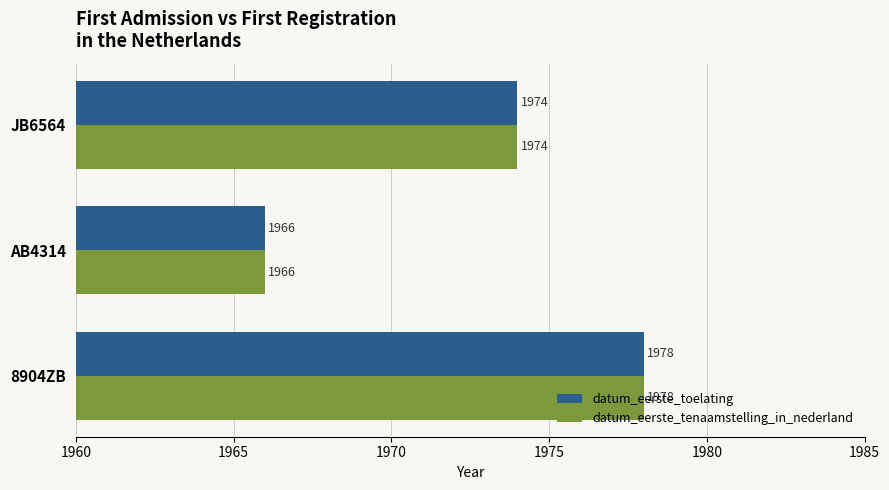

What are all the series names shown in the legend?

datum_eerste_toelating, datum_eerste_tenaamstelling_in_nederland